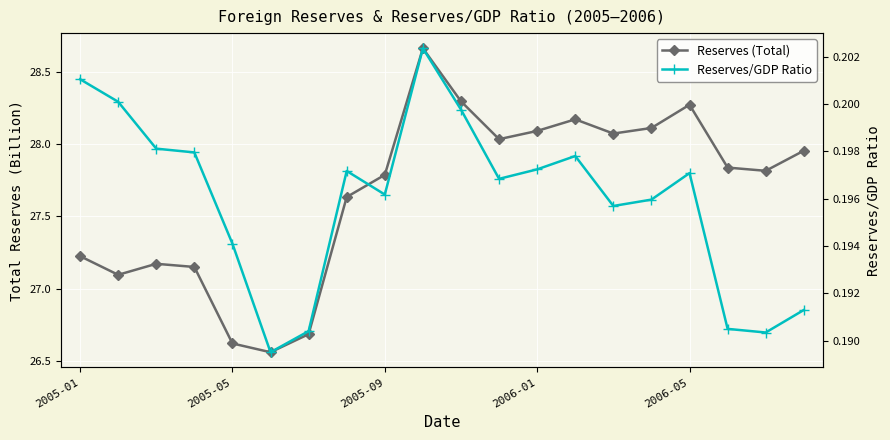

At which category does Reserves/GDP Ratio reach its first local valley?

5